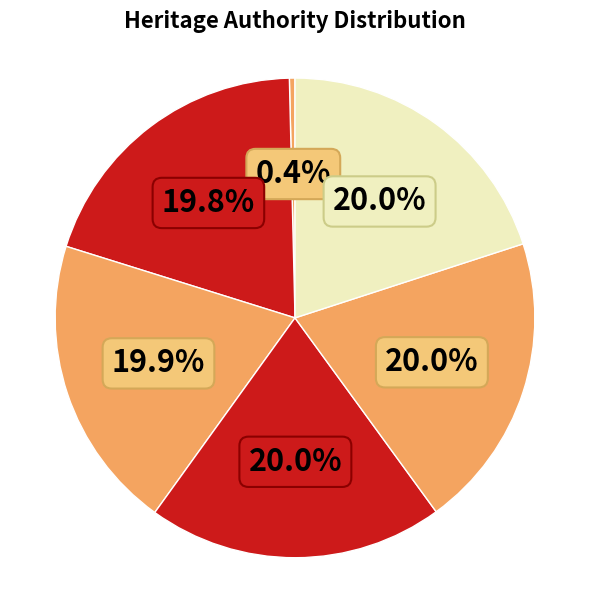

To the nearest percent, what is the average slice percentage?

17%